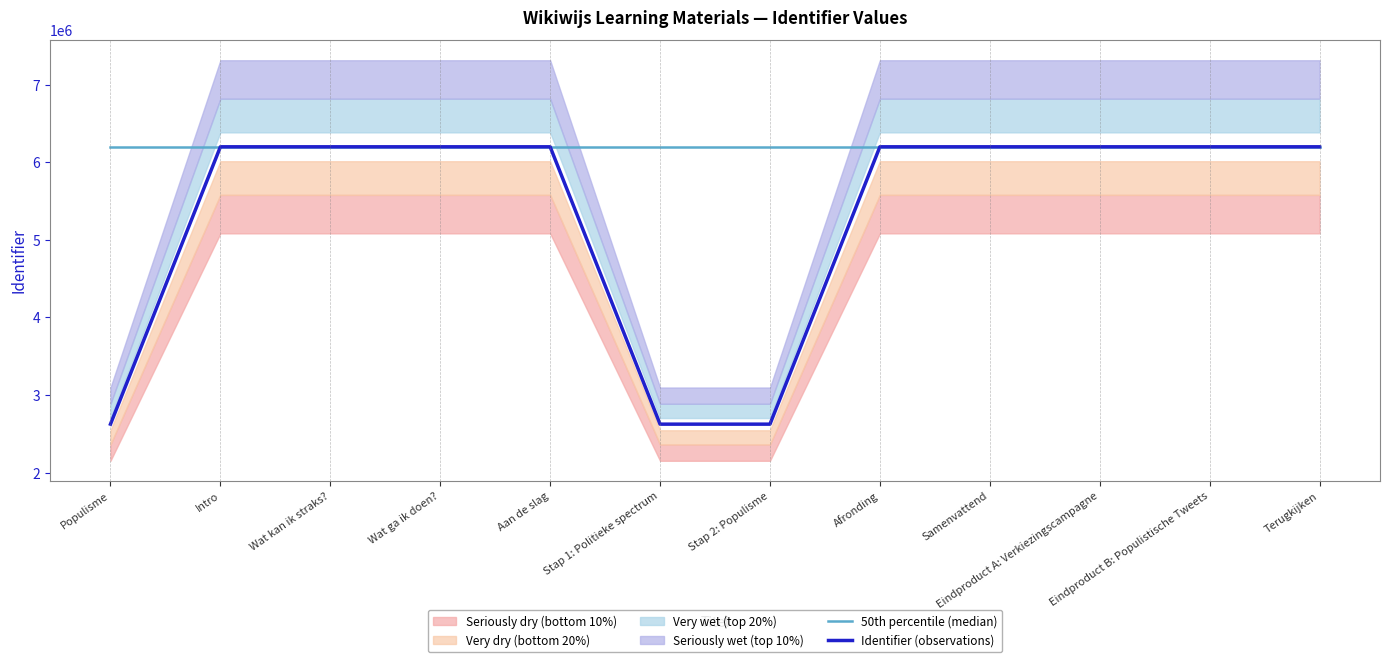

Between which two adjacent categories do 50th percentile (median) and Identifier (observations) first intersect?

Wat ga ik doen? and Aan de slag